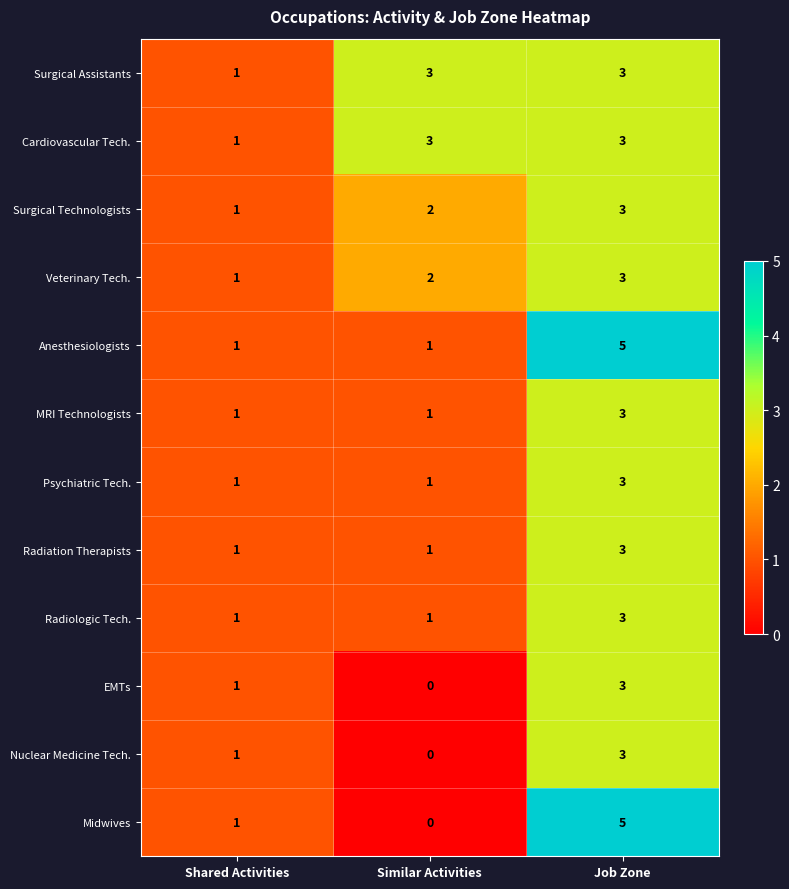

List the labels in order of Veterinary Tech. value, smallest first.

Shared Activities, Similar Activities, Job Zone